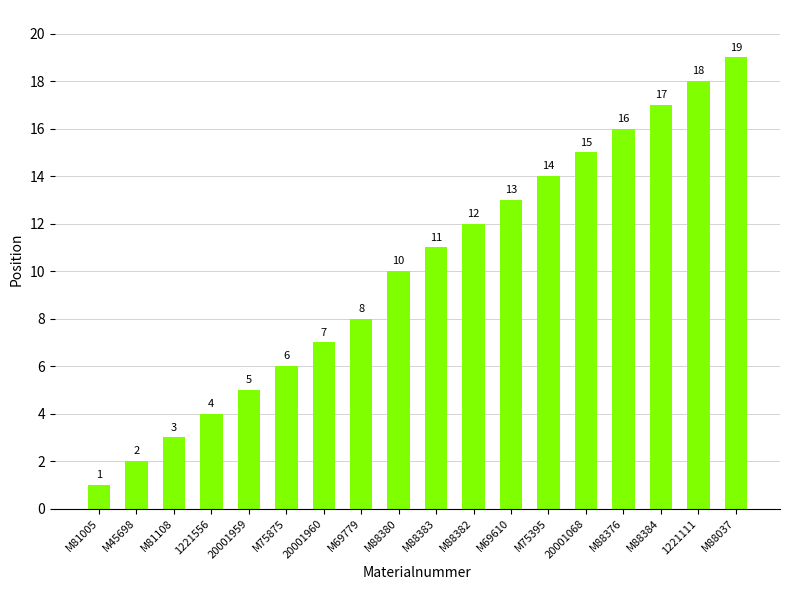

What is the value of the 8th bar from the left?

8